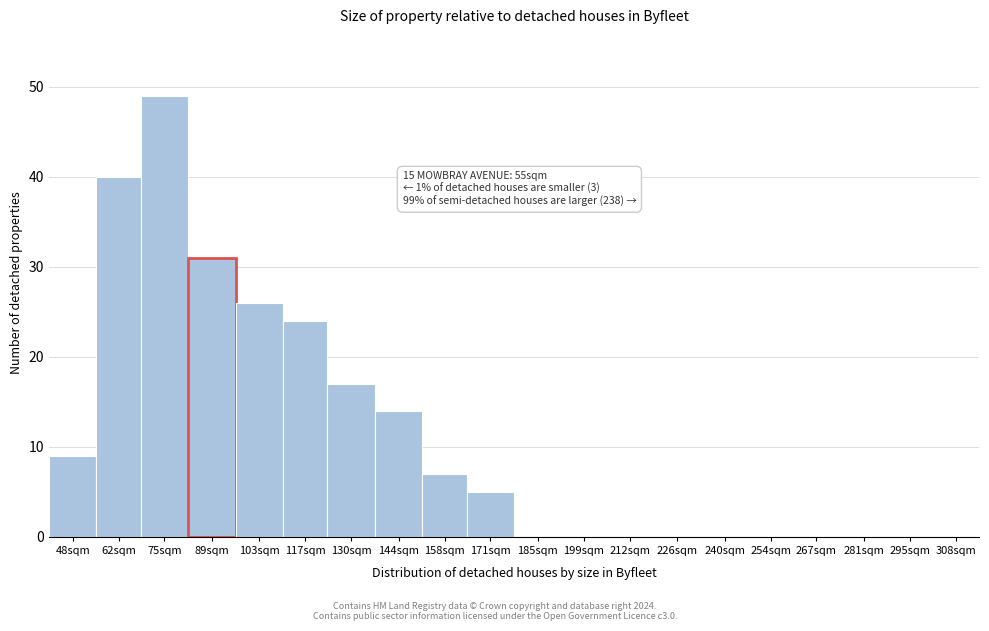

Reading left to right, extract all data points from this chart.

48sqm=9	62sqm=40	75sqm=49	89sqm=31	103sqm=26	117sqm=24	130sqm=17	144sqm=14	158sqm=7	171sqm=5	185sqm=0	199sqm=0	212sqm=0	226sqm=0	240sqm=0	254sqm=0	267sqm=0	281sqm=0	295sqm=0	308sqm=0